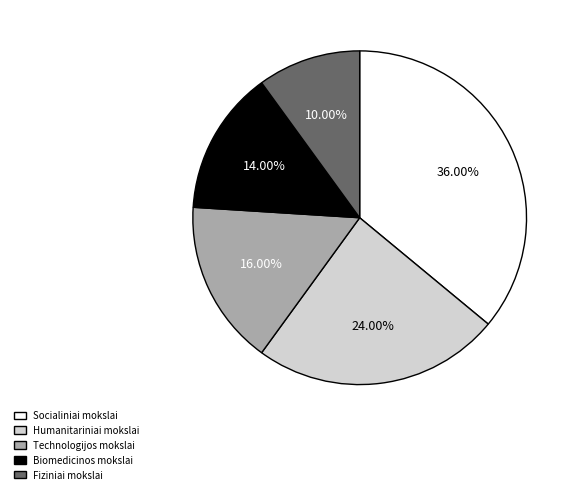

To the nearest percent, what is the combined percentage of Humanitariniai mokslai and Technologijos mokslai?

40%